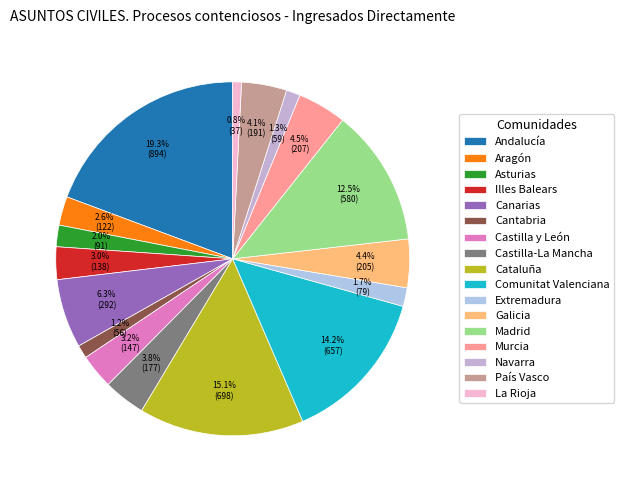

How many segments does this pie chart have?

17